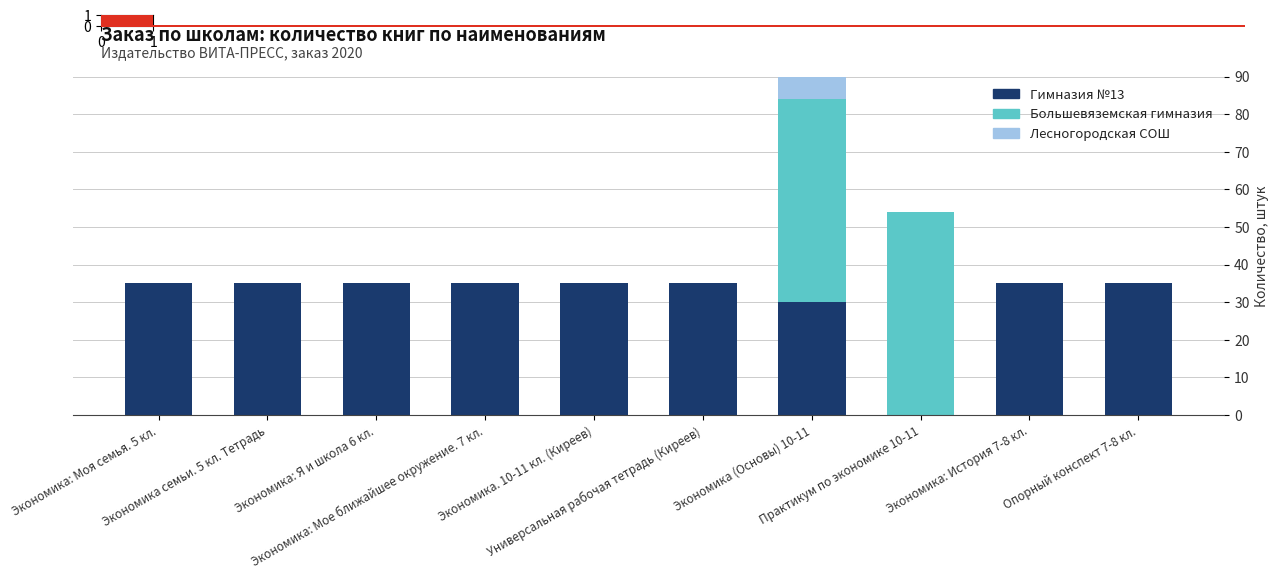

What is the label of the 8th bar from the left?

Практикум по экономике 10-11